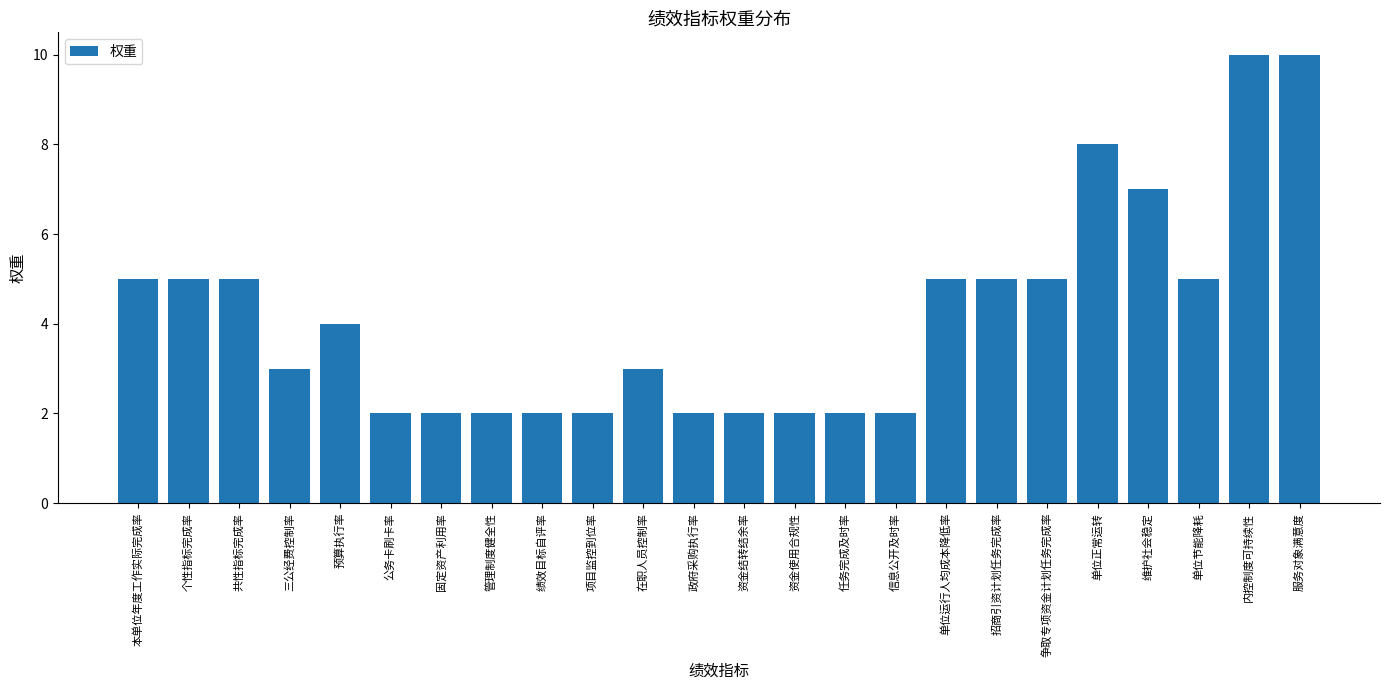

How many data points are less than 4?

12